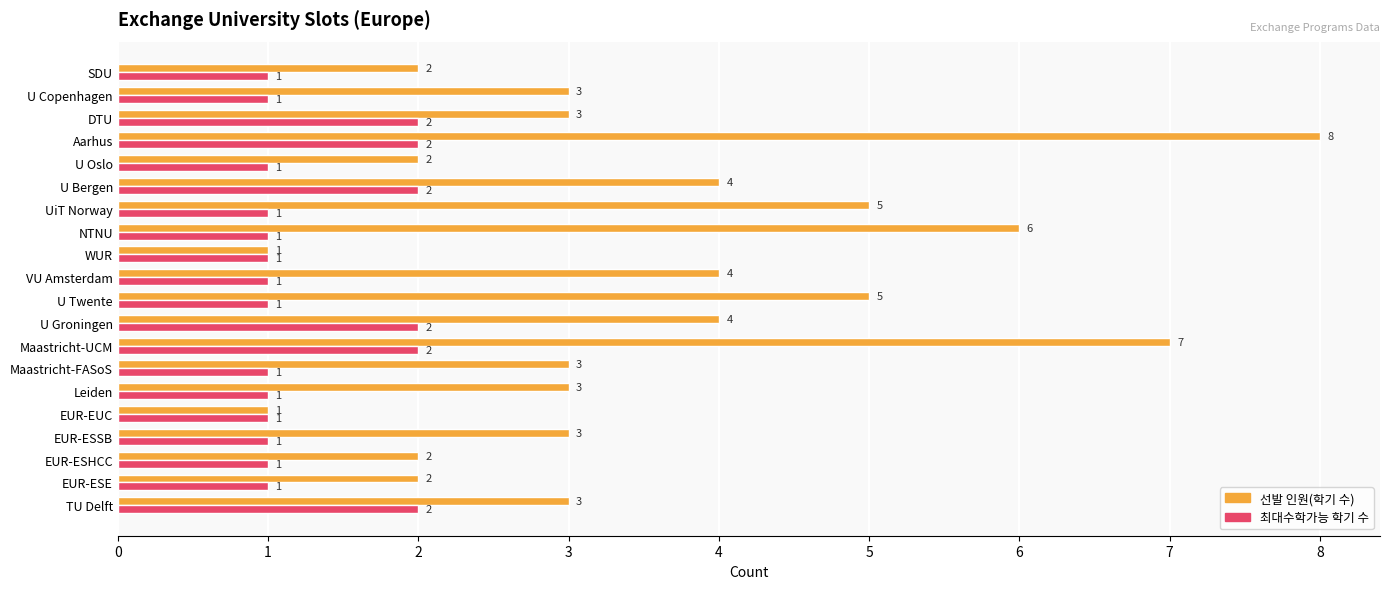

What is the total value across all series at Maastricht-UCM?

9